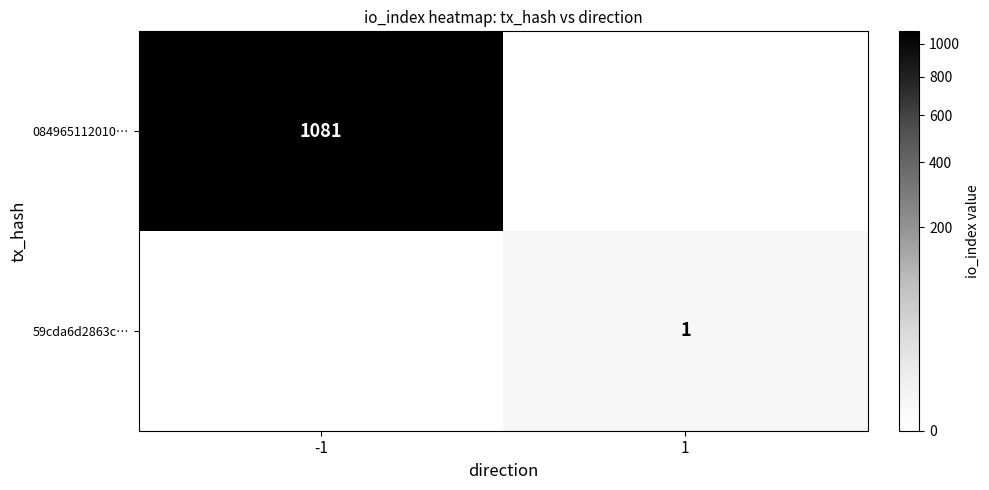

The value of 59cda6d2863c… at 1 is 0. True or false?

False